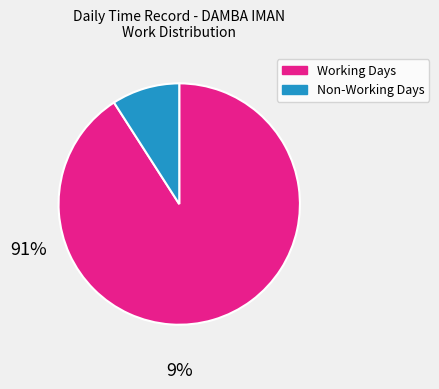

How many segments does this pie chart have?

2